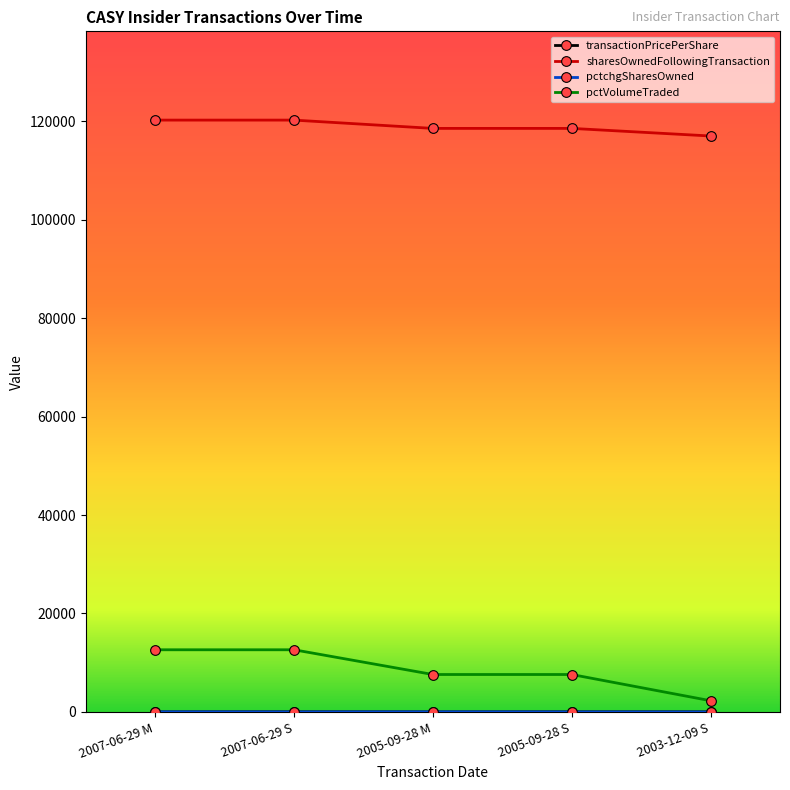

What is the greatest value displayed?

120256.0